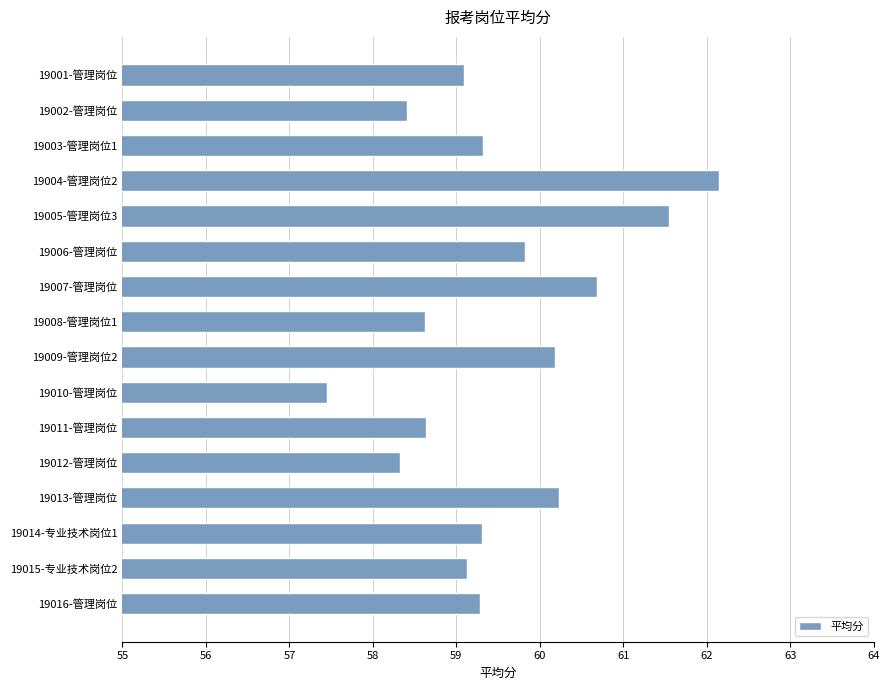

What is the label of the 13th bar from the top?

19013-管理岗位